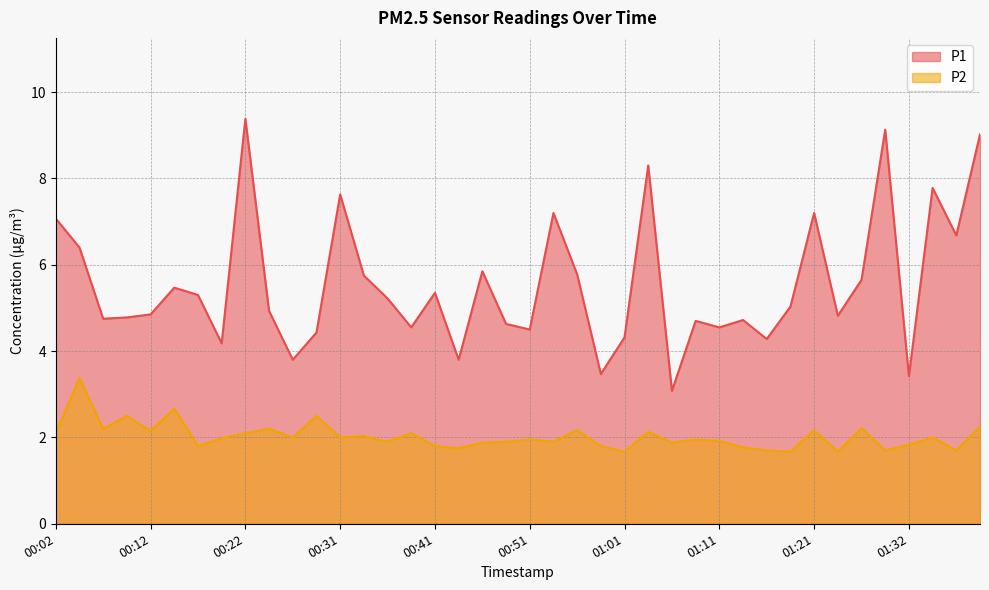

Count the number of data series in this chart.

2